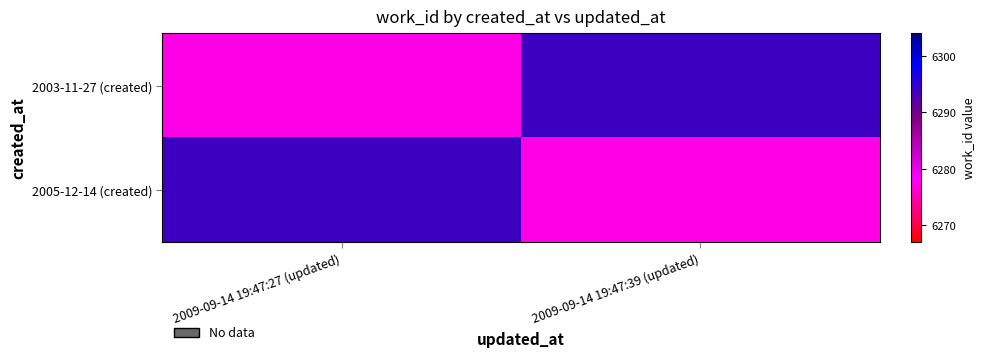

Which series has the largest range (max minus min)?

2003-11-27 (created)